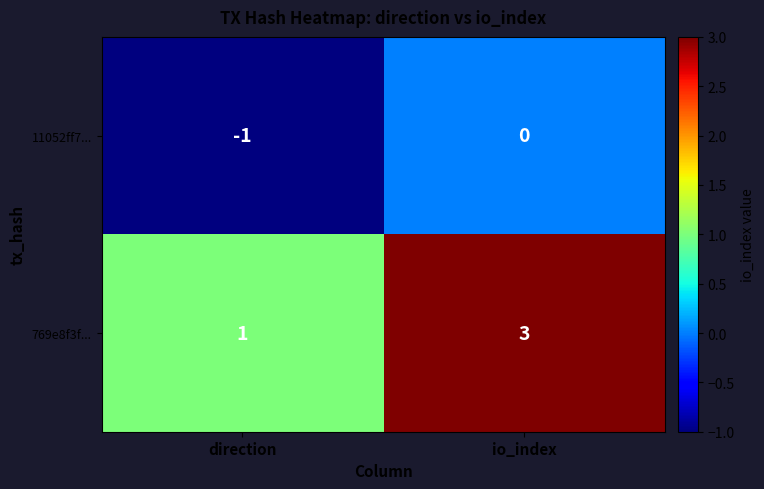

Rank the series by their average value, from highest to lowest.

769e8f3f..., 11052ff7...